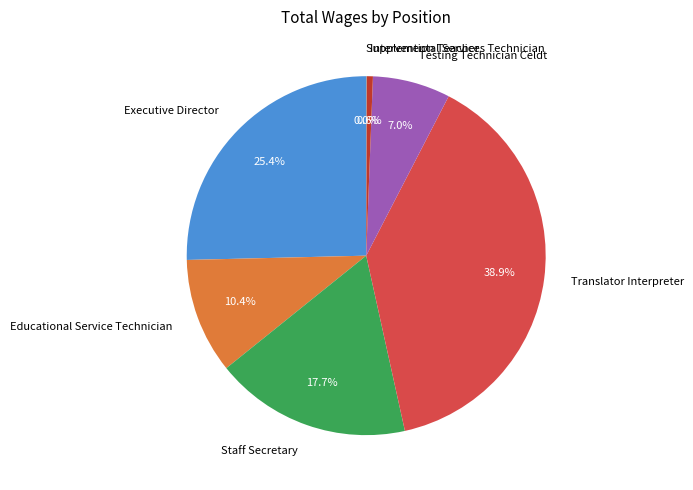

What percentage is the Testing Technician Celdt slice, to the nearest percent?

7%